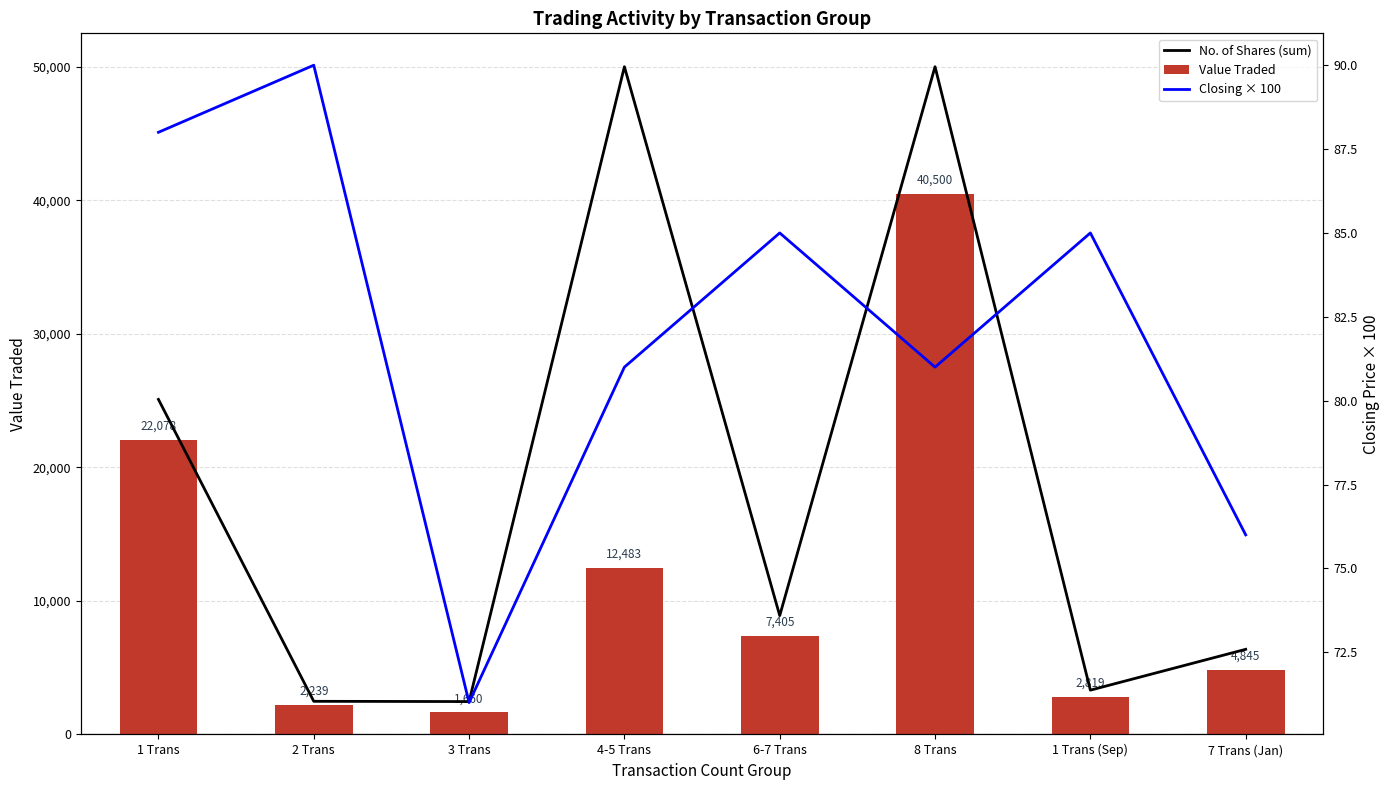

How many groups of bars are there?

8